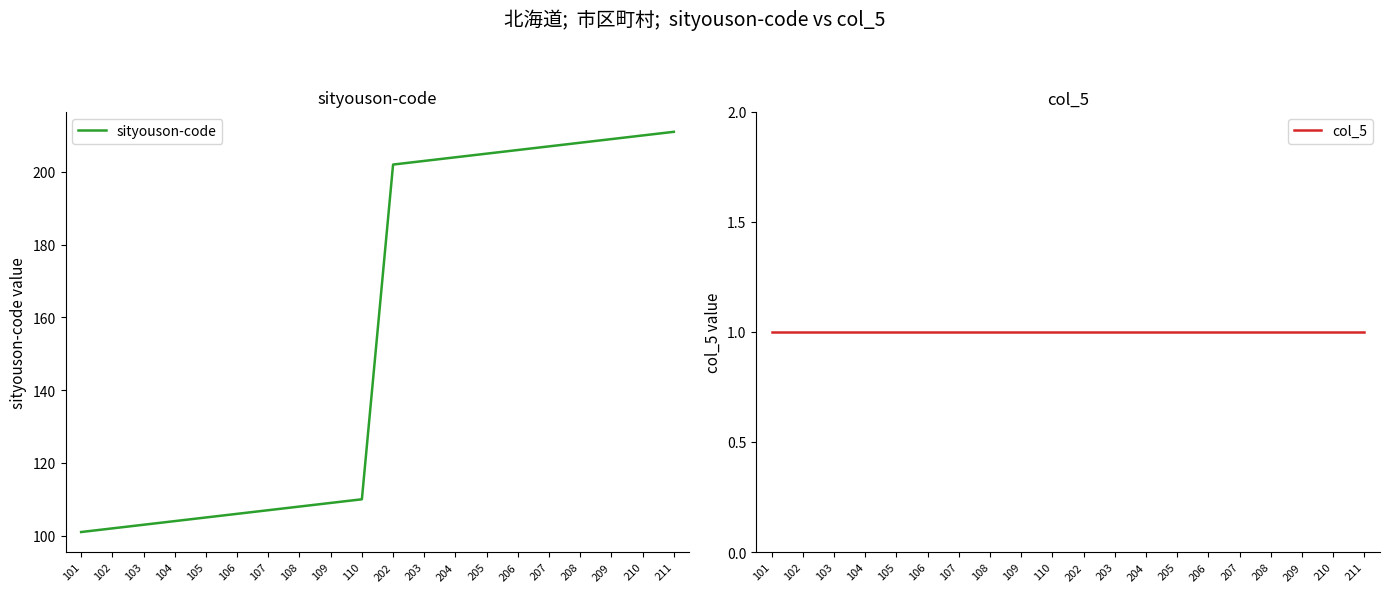

What is the value of the sityouson-code point at the 8th from the left?

108